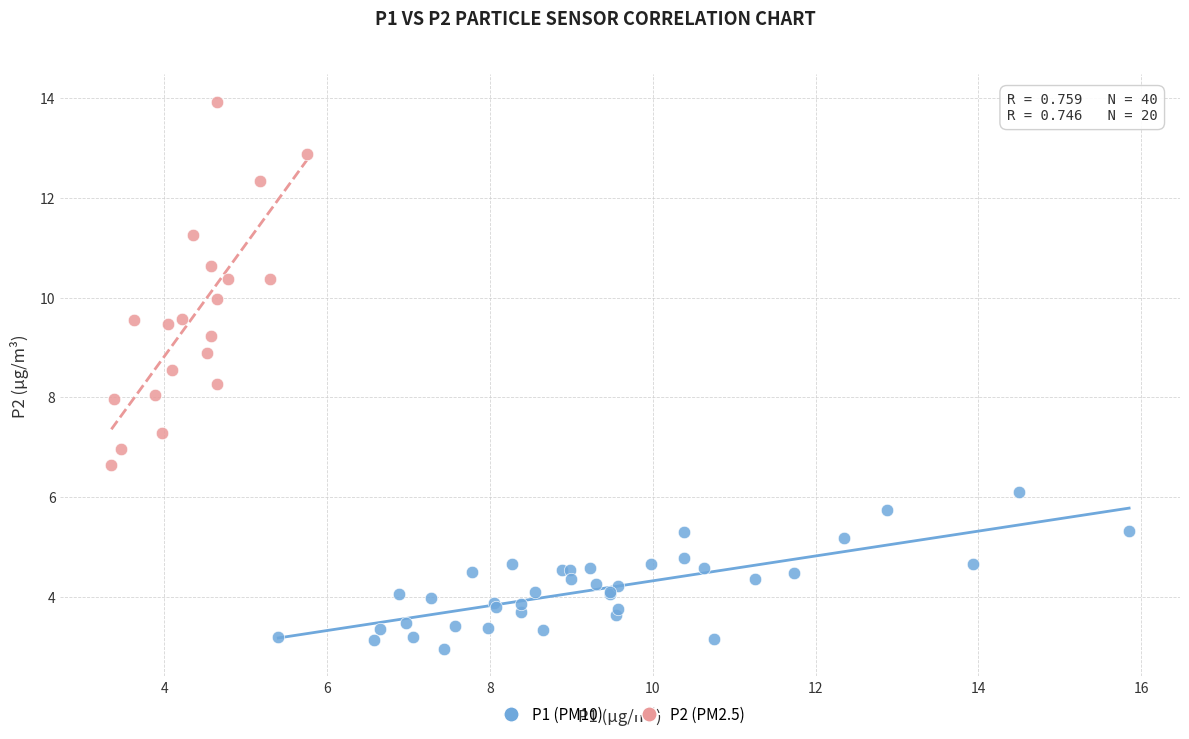

Which series reaches the minimum Y coordinate?

P1 (PM10)